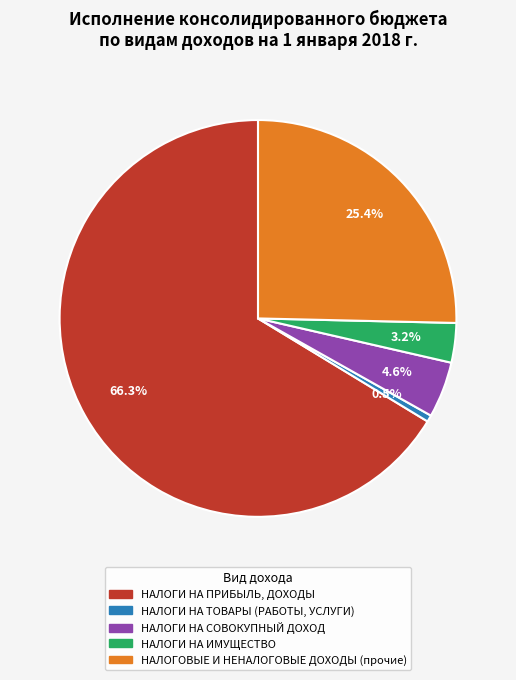

What is the largest slice in the pie chart?

НАЛОГИ НА ПРИБЫЛЬ, ДОХОДЫ